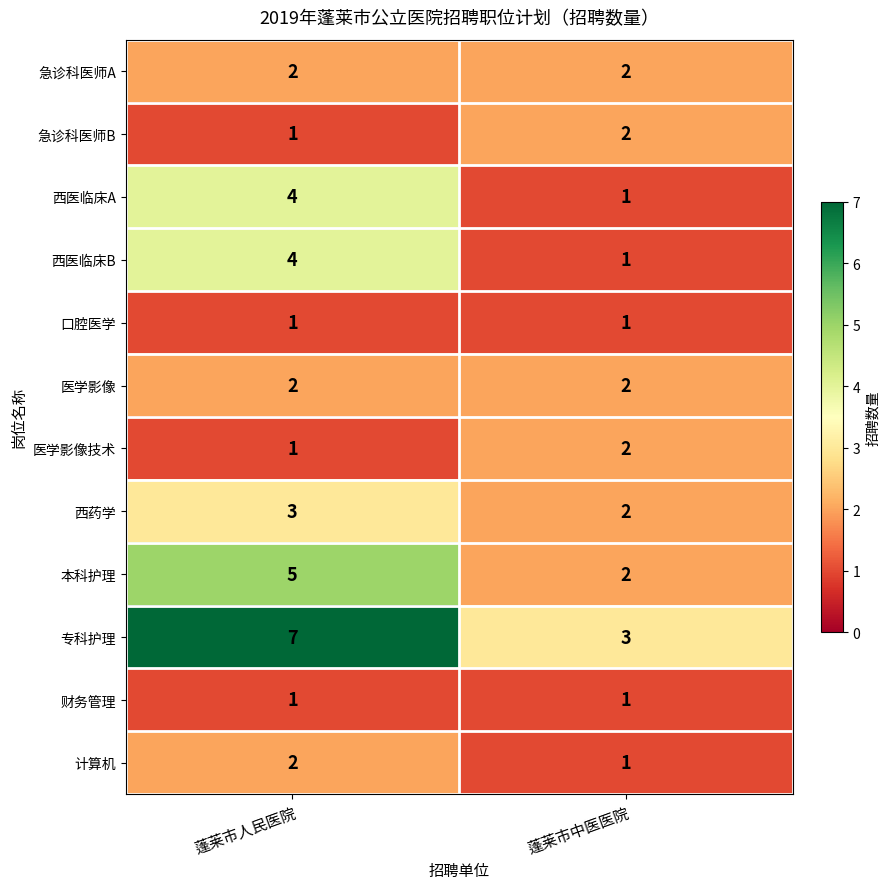

List the labels in order of 西医临床A value, largest first.

蓬莱市人民医院, 蓬莱市中医医院